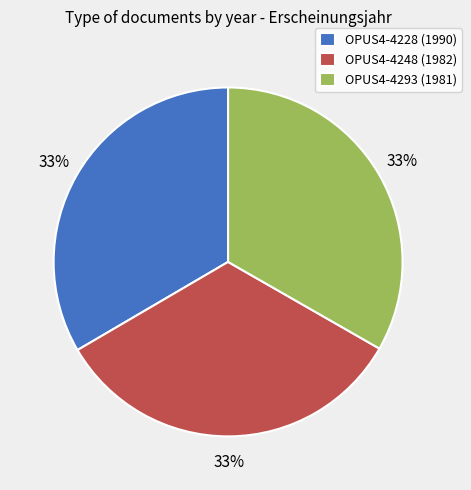

To the nearest percent, what is the combined percentage of OPUS4-4228 (1990) and OPUS4-4248 (1982)?

67%